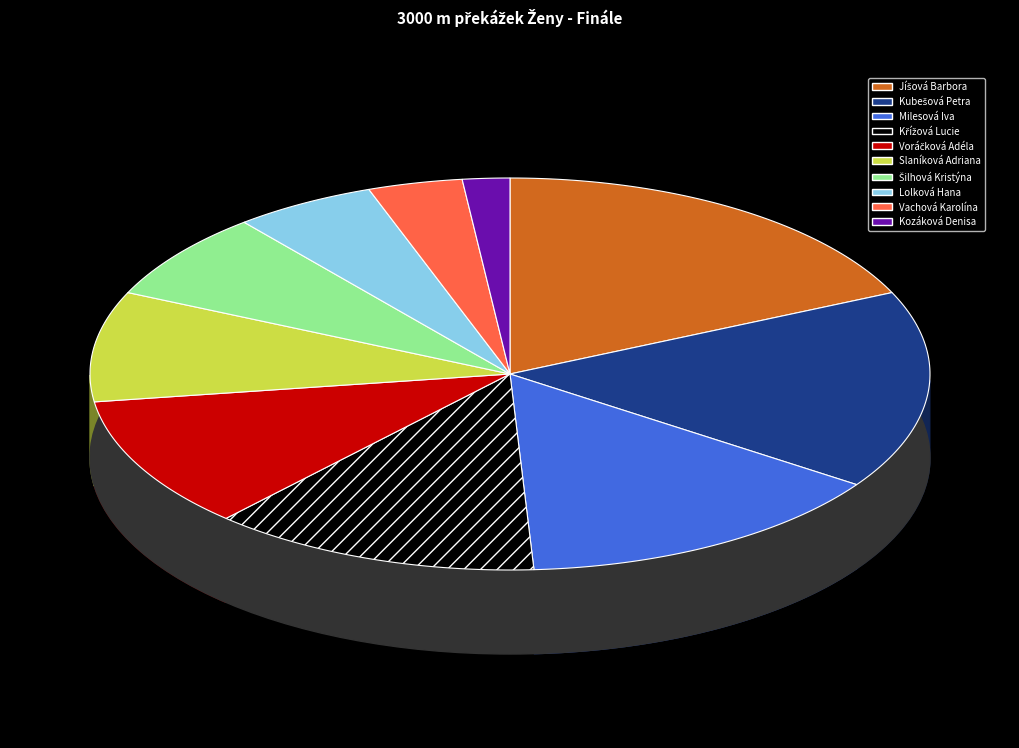

What percentage is NOT represented by Kozáková Denisa?

98.2%